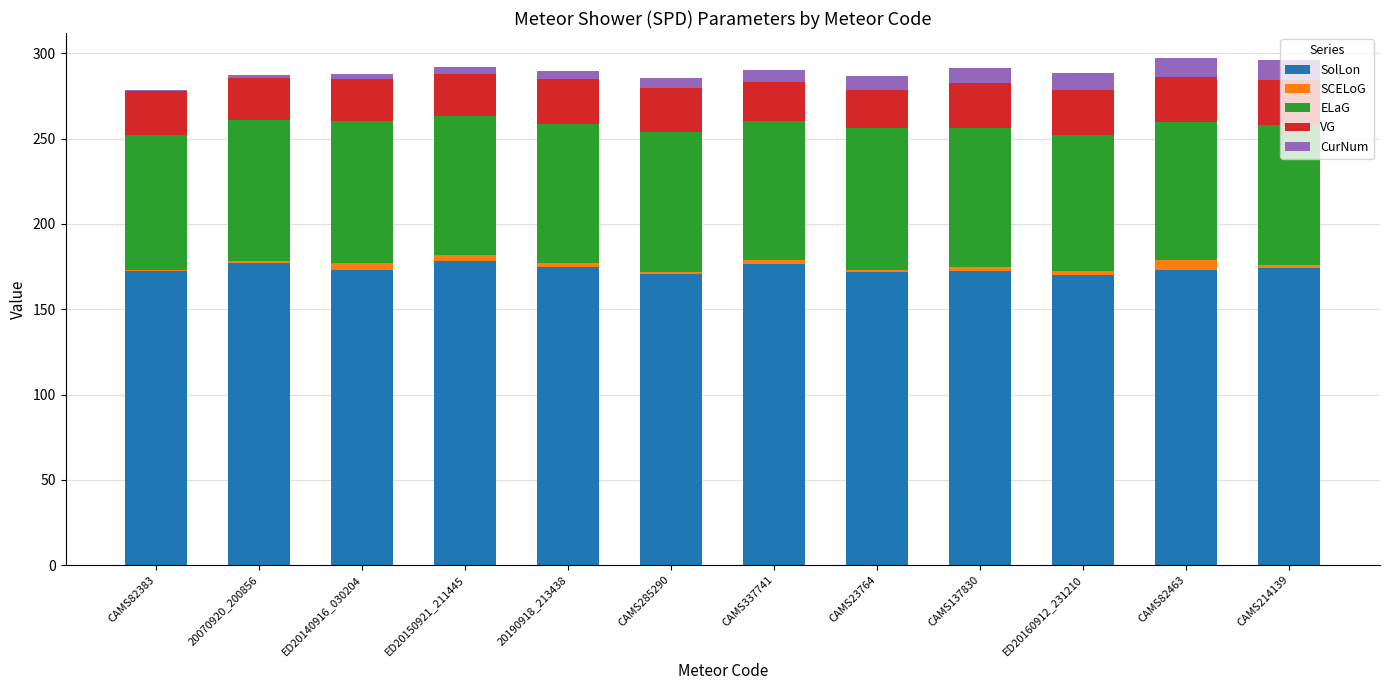

What is the maximum value for SolLon?

178.4